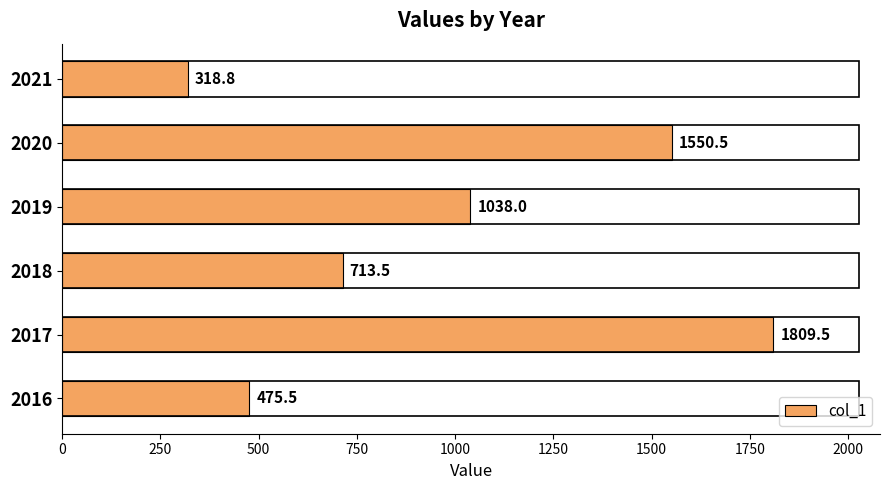

What is the change in value from 2016 to 2017?

+1334.0